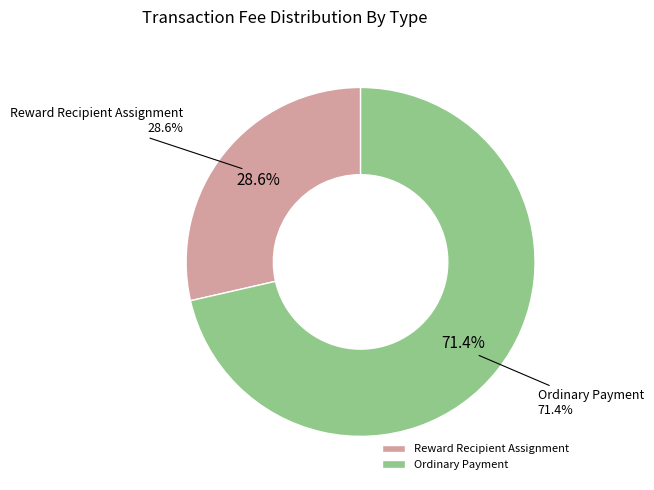

Combined, do Reward Recipient Assignment and Ordinary Payment account for over 50%?

Yes